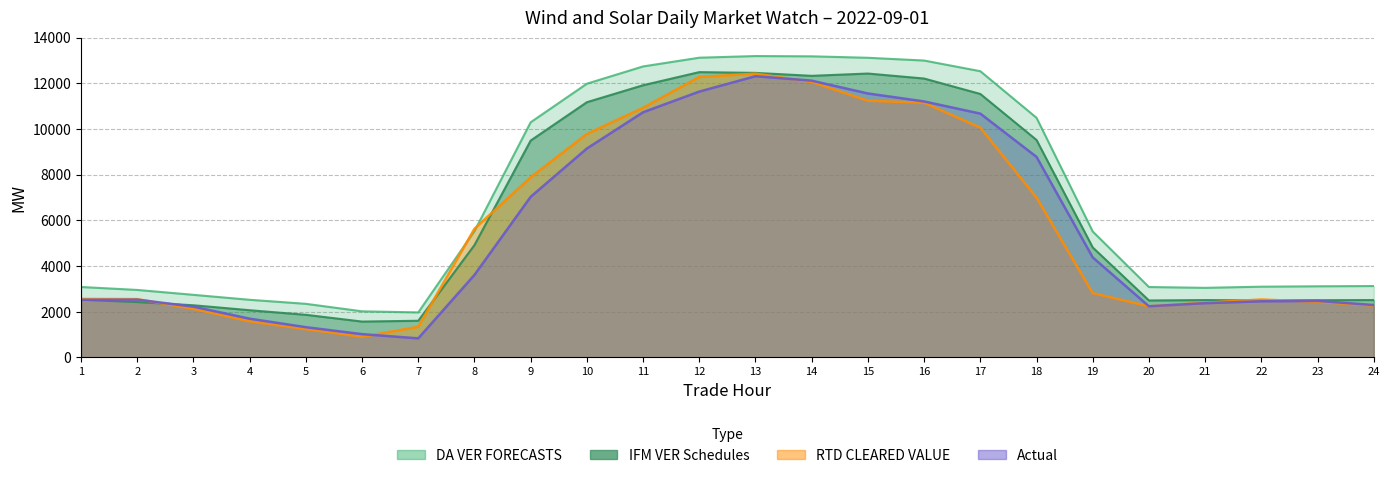

True or false: IFM VER Schedules has a value of 12327.1 at 14.

True